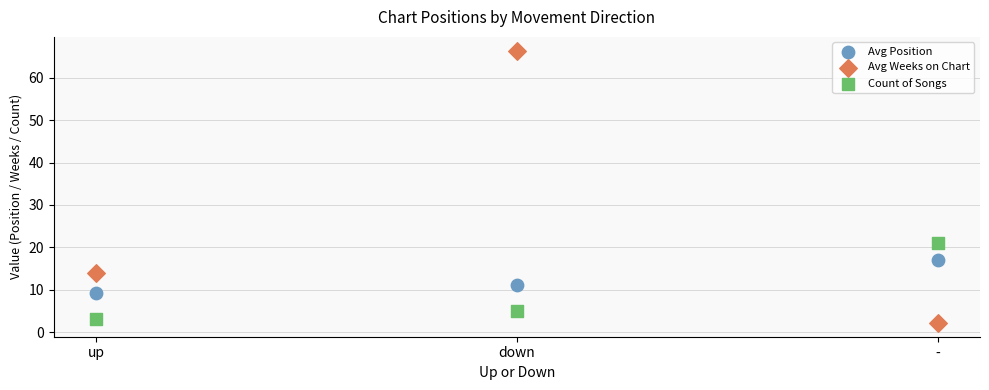

What are all the series names shown in the legend?

Avg Position, Avg Weeks on Chart, Count of Songs